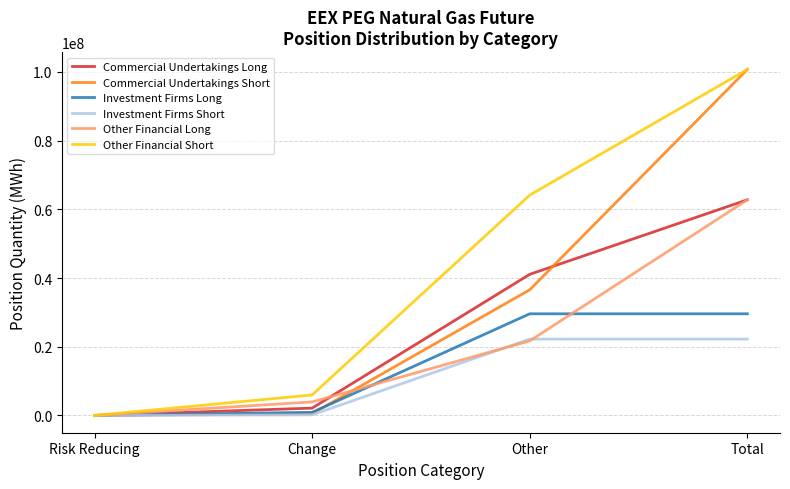

What position from the right is Total?

1